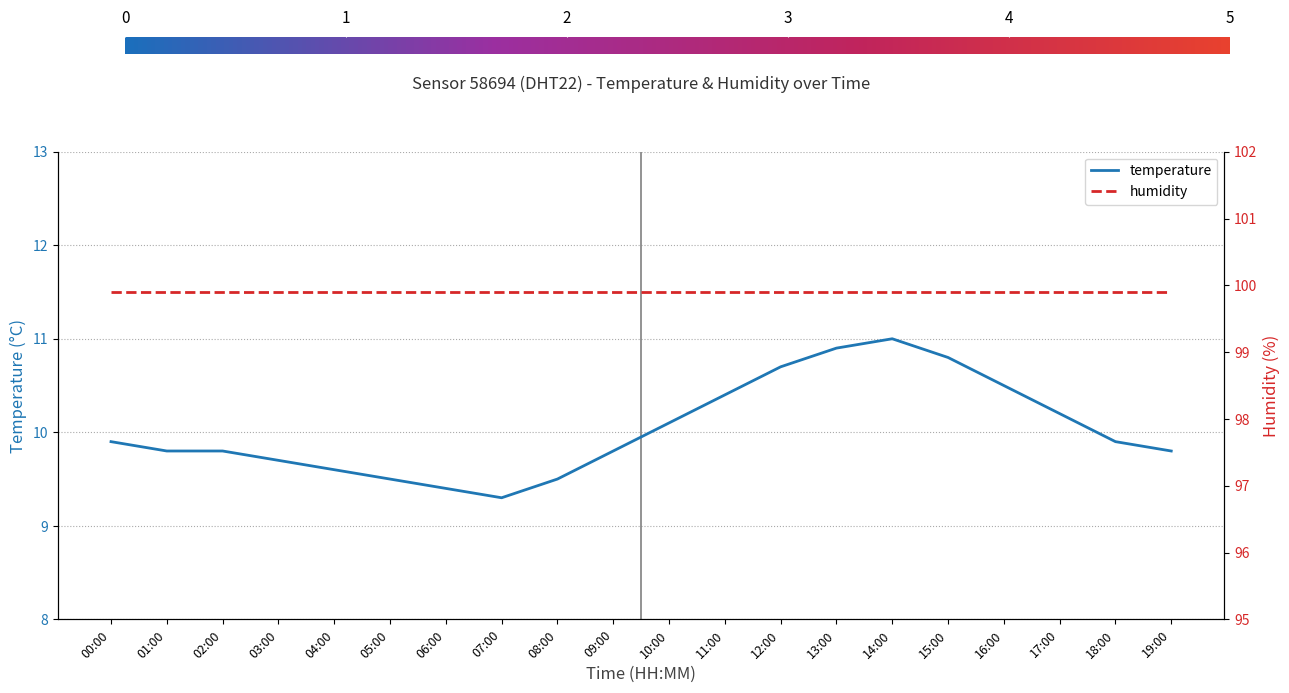

What is the difference between the highest and lowest values at 06:00?

90.5